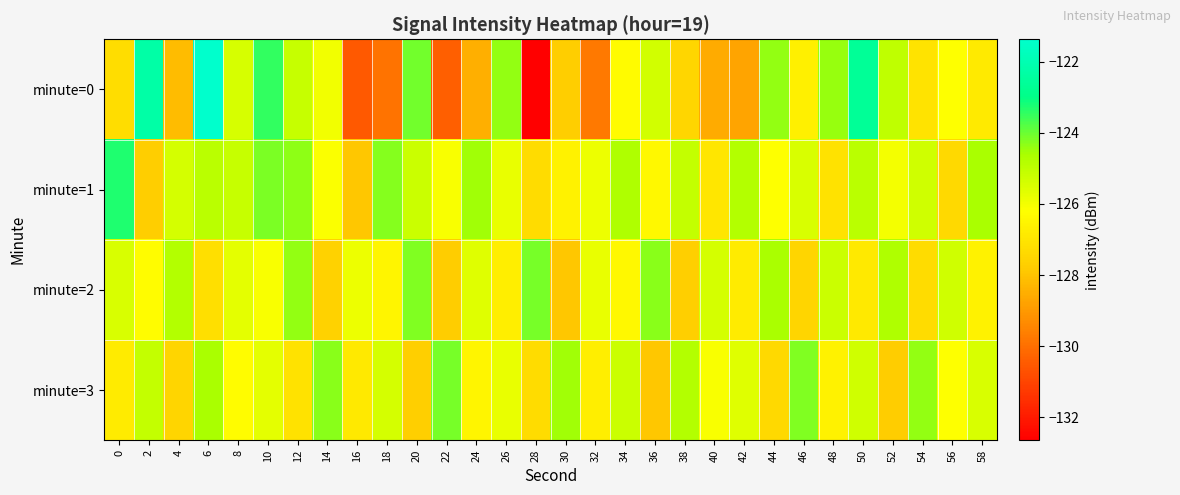

Which series has the largest total across all categories?

minute=1